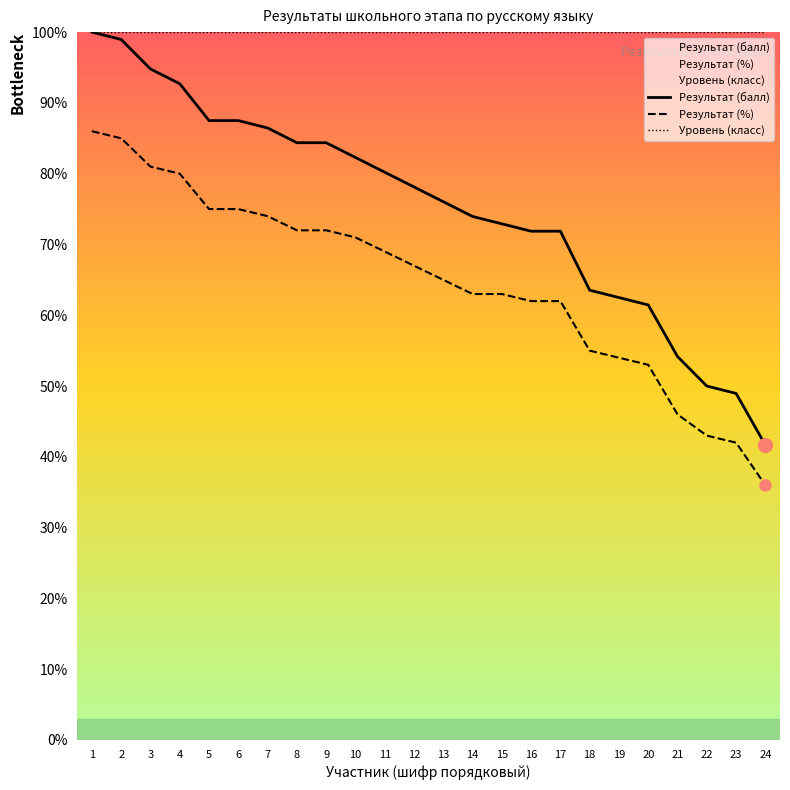

What is the sum of the Результат (%) values at 6 and 18?

130.0